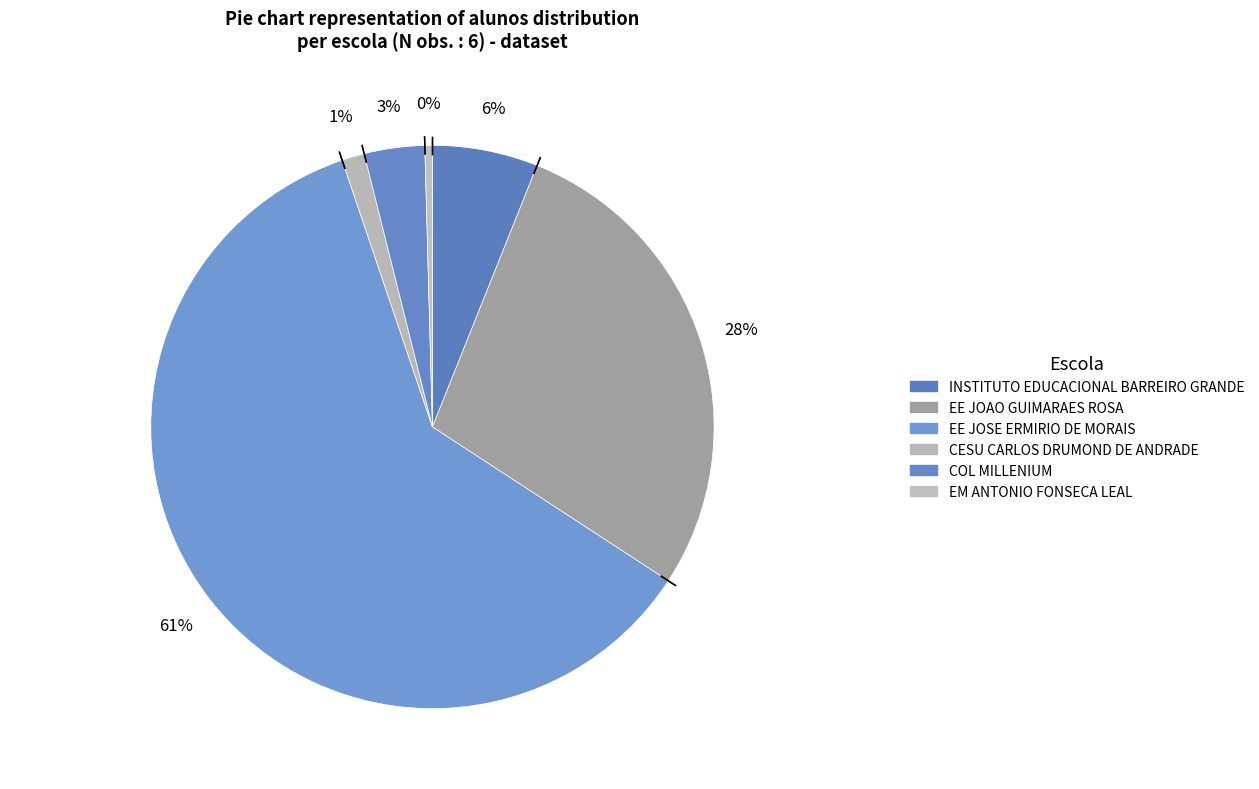

Rank the categories by value from lowest to highest.

EM ANTONIO FONSECA LEAL, CESU CARLOS DRUMOND DE ANDRADE, COL MILLENIUM, INSTITUTO EDUCACIONAL BARREIRO GRANDE, EE JOAO GUIMARAES ROSA, EE JOSE ERMIRIO DE MORAIS